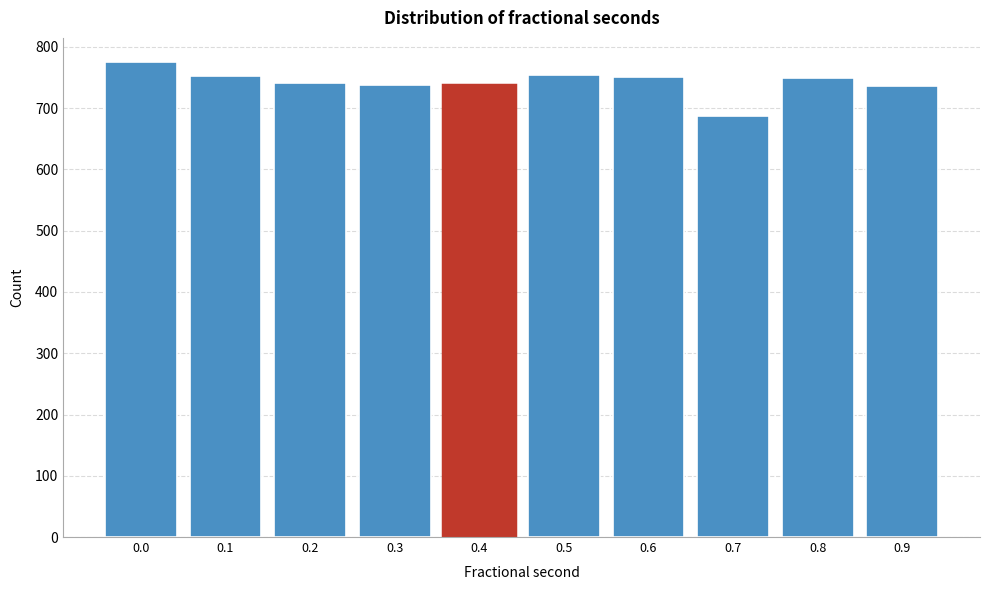

What value does the data have at 0.2, to the nearest 10?

740